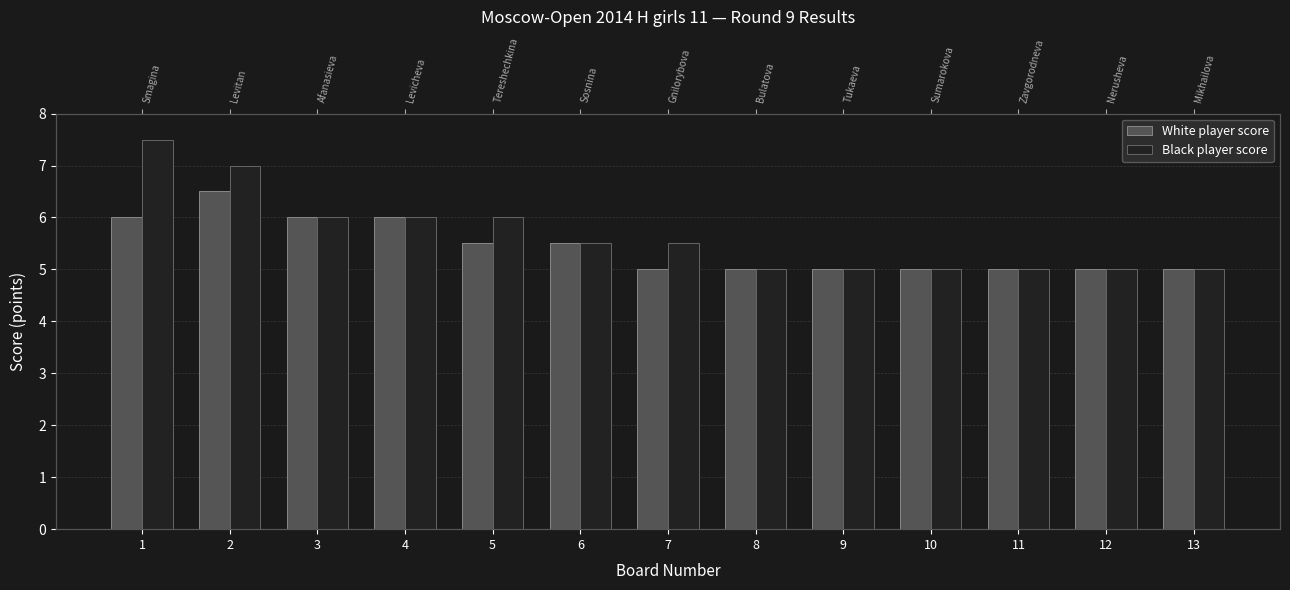

What is the value of the White player score bar at the 3rd from the left?

6.0